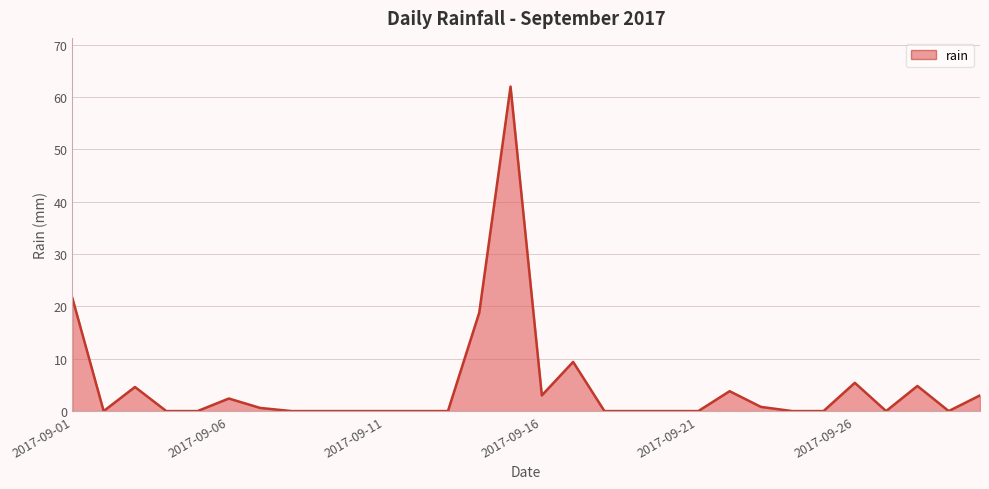

What is the difference between the maximum and minimum values?

62.0